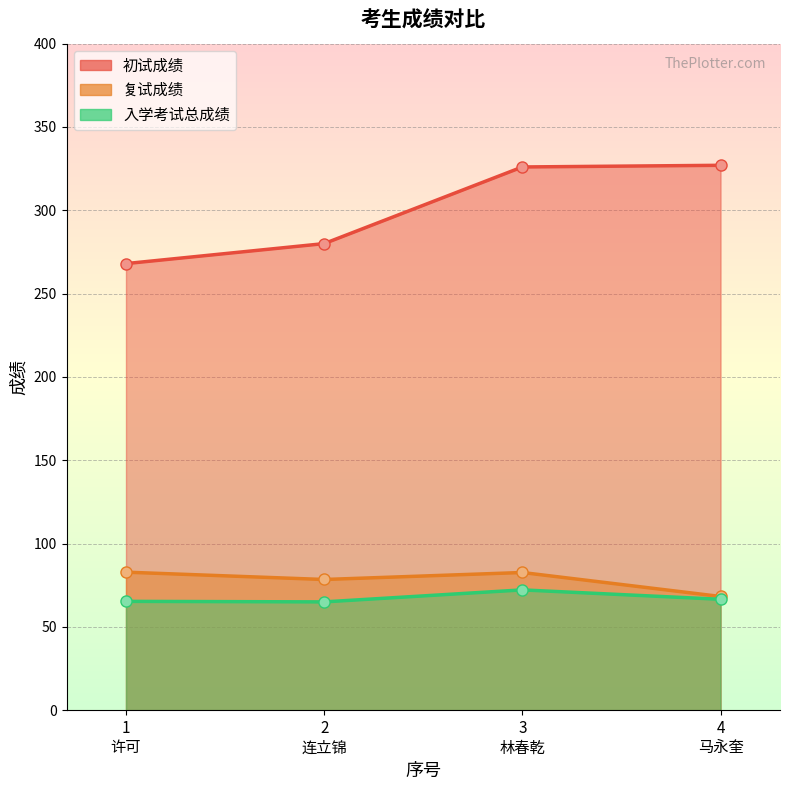

At how many categories does at least one series exceed 247?

4